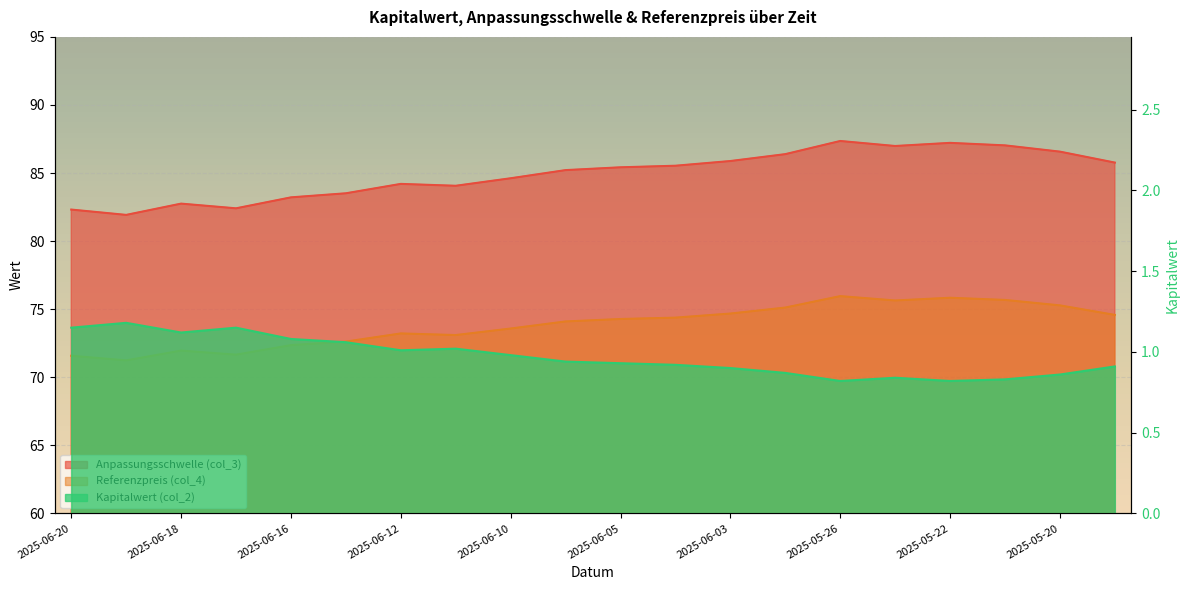

In Kapitalwert (col_2), how many points are lower than both neighbors (excluding endpoints)?

4